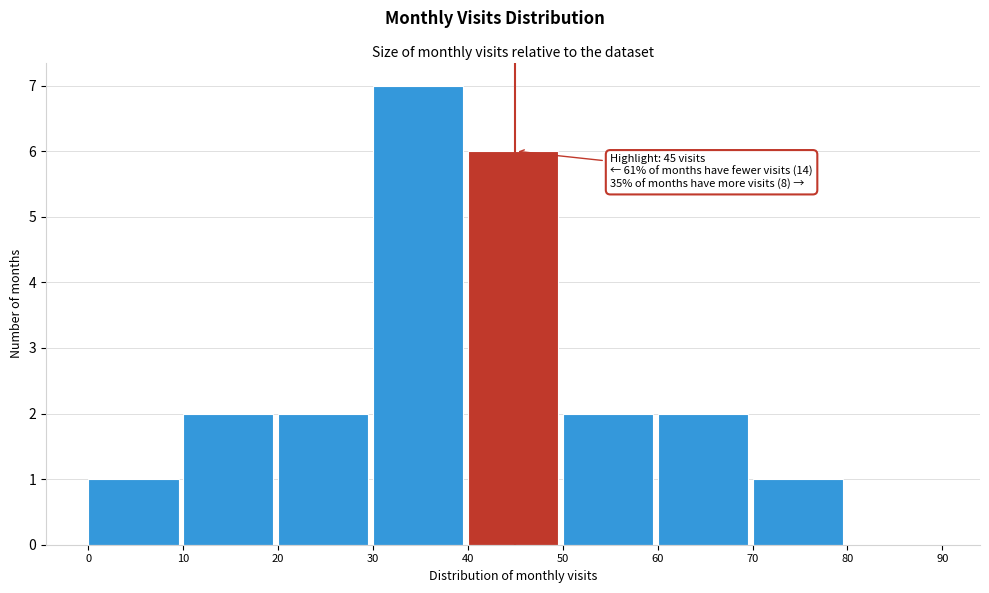

Over which range of the x-axis is the bar tallest?

30 to 40